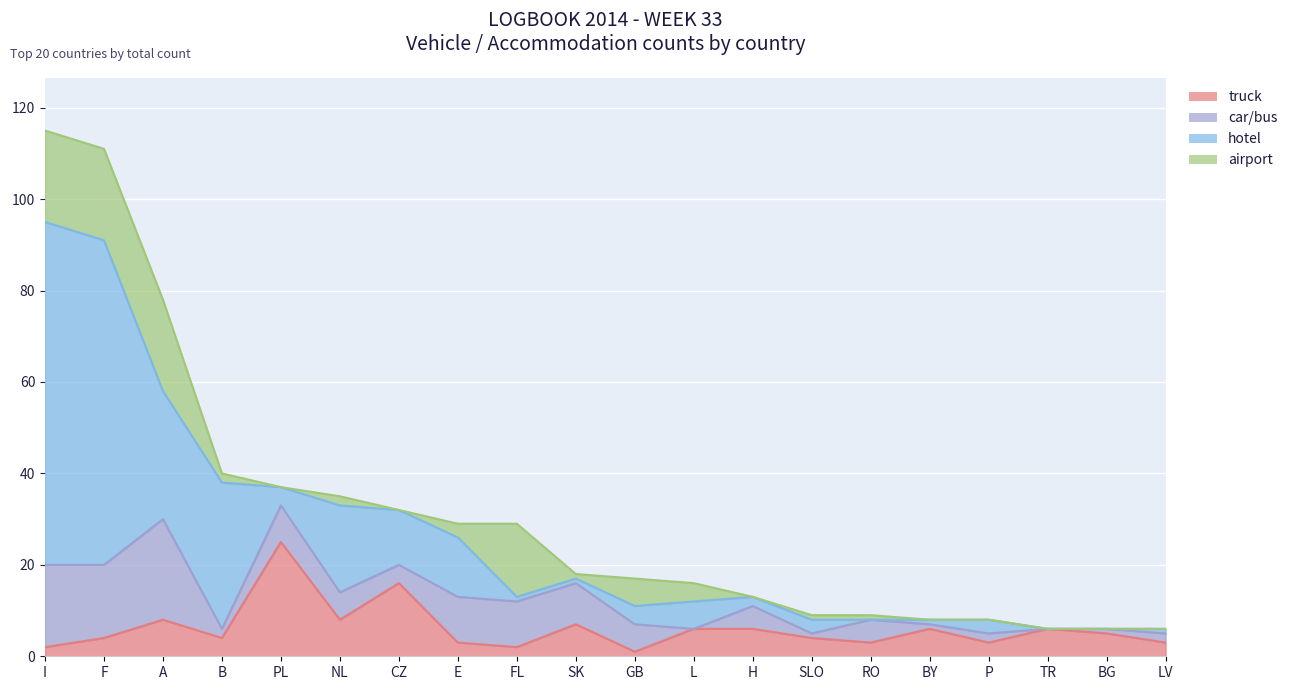

The value of airport at FL is 11. True or false?

False